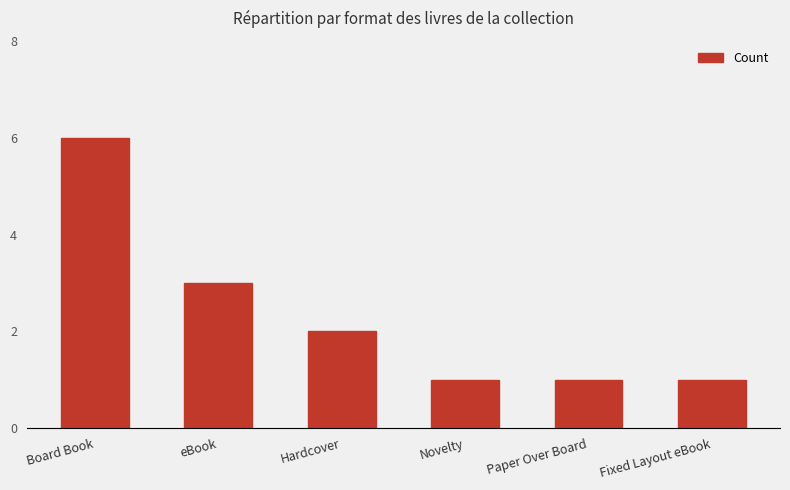

Count the number of data series in this chart.

1